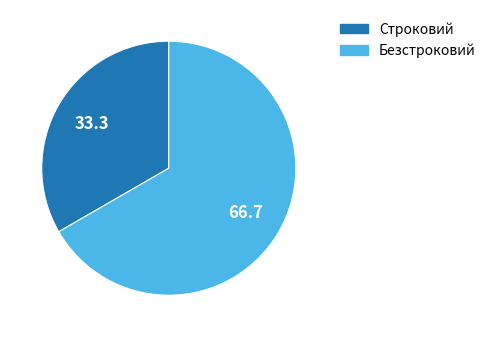

Do Строковий and Безстроковий together represent more than half of the pie?

Yes